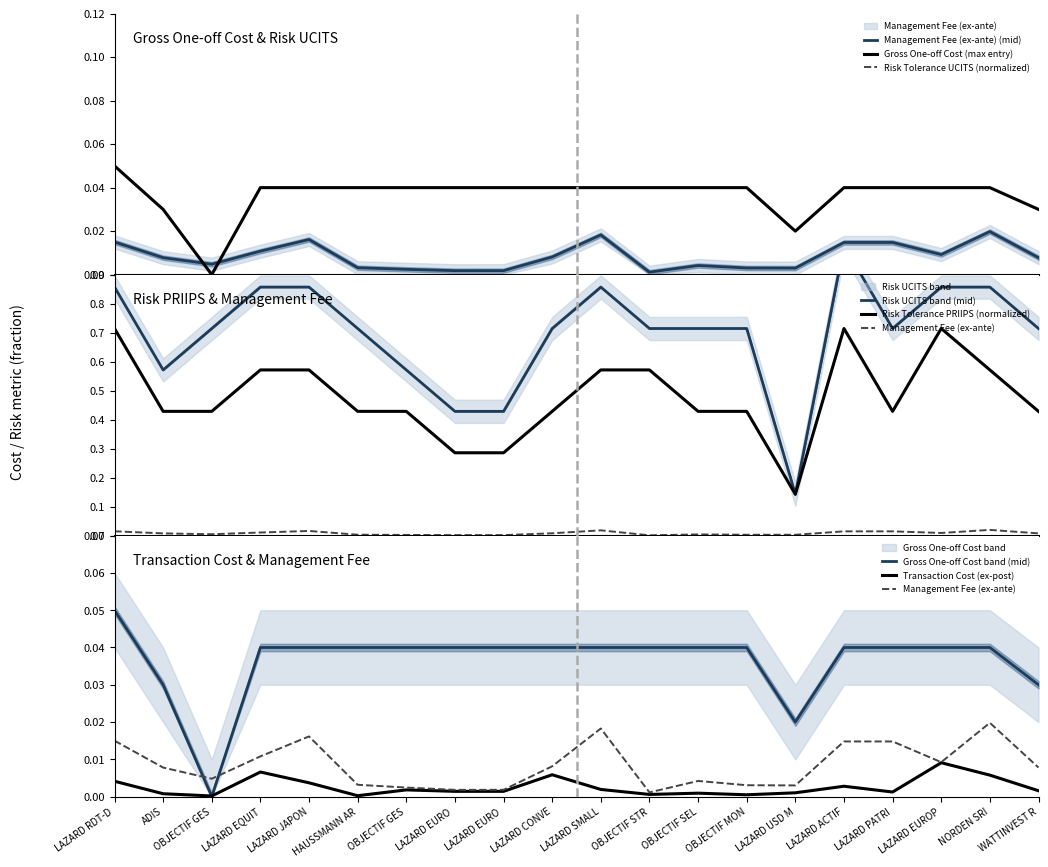

Which series has the largest total across all categories?

Risk_UCITS